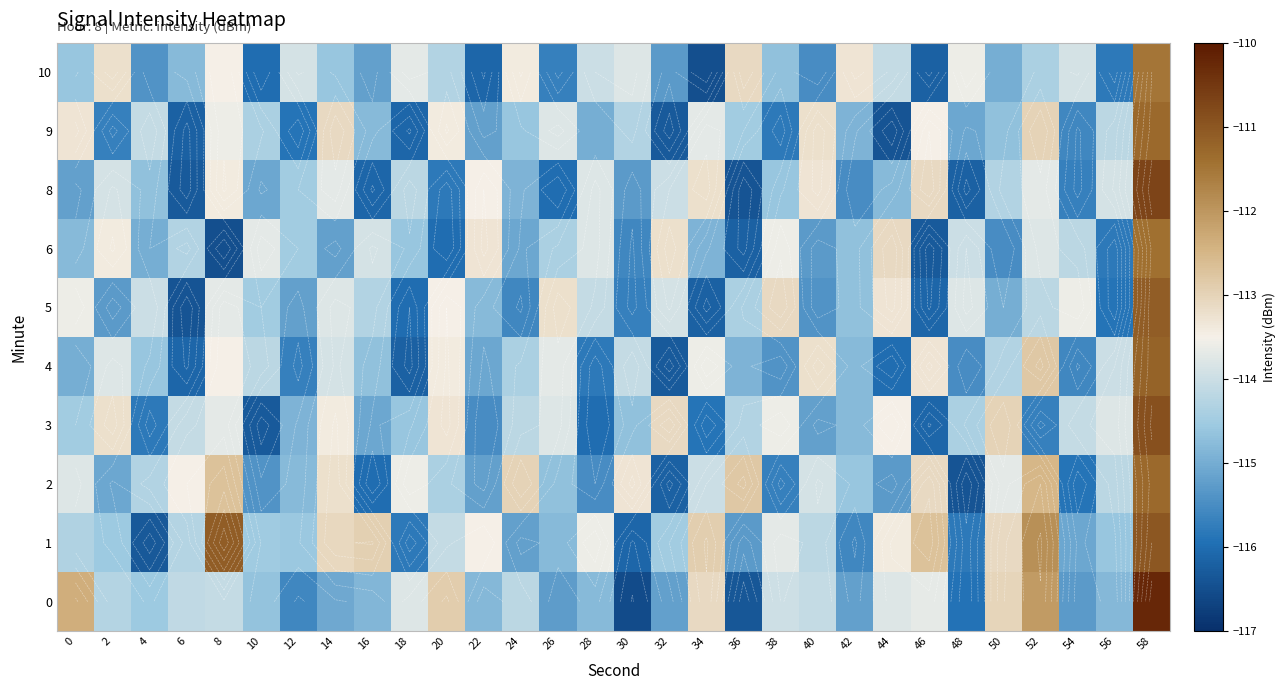

What is the sum of the 1 values at 46 and 8?

-223.8